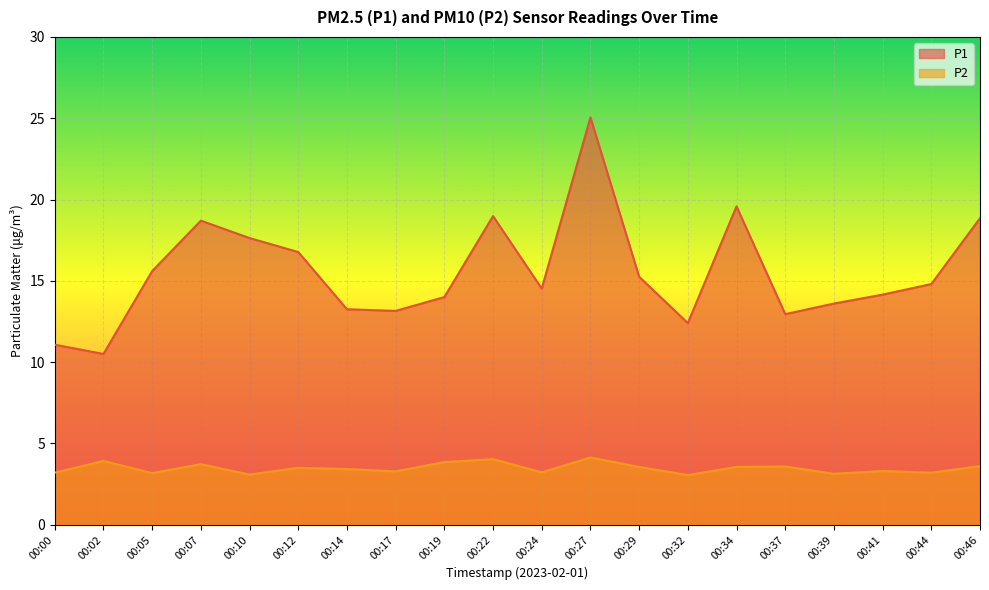

What is the difference between the maximum and minimum values in the P1 series?

14.6